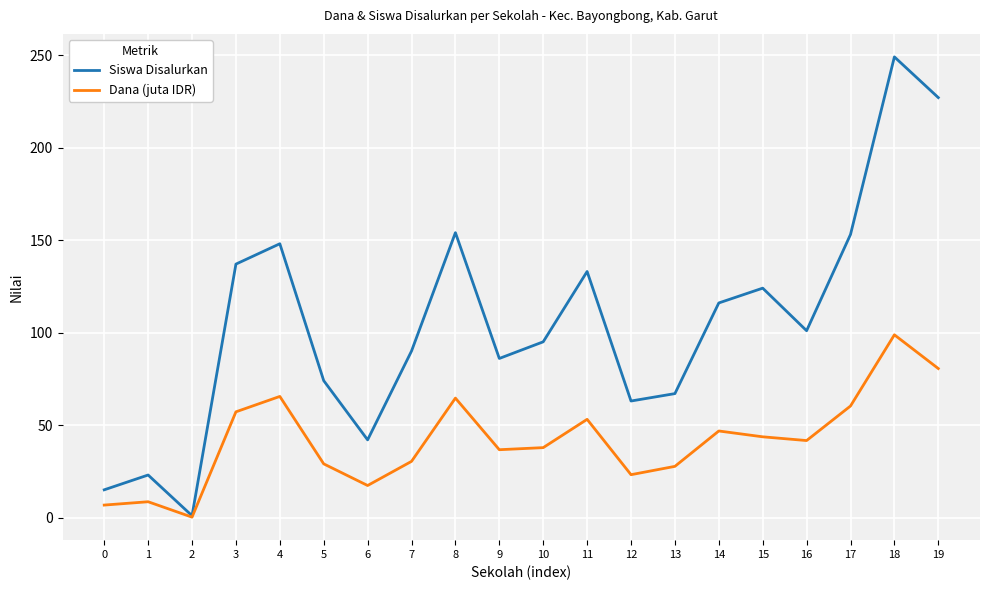

Which category has the highest value across all series?

18